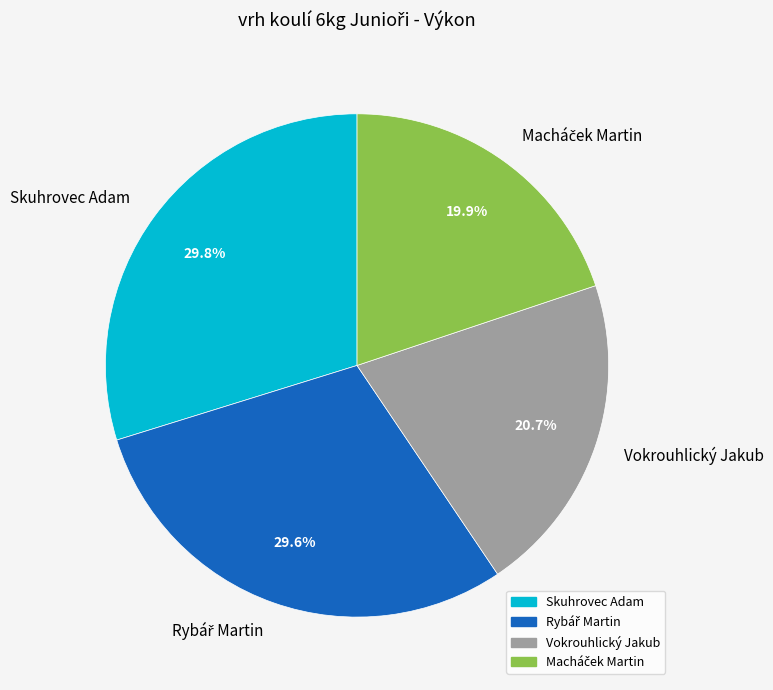

Does any single category account for the majority?

No